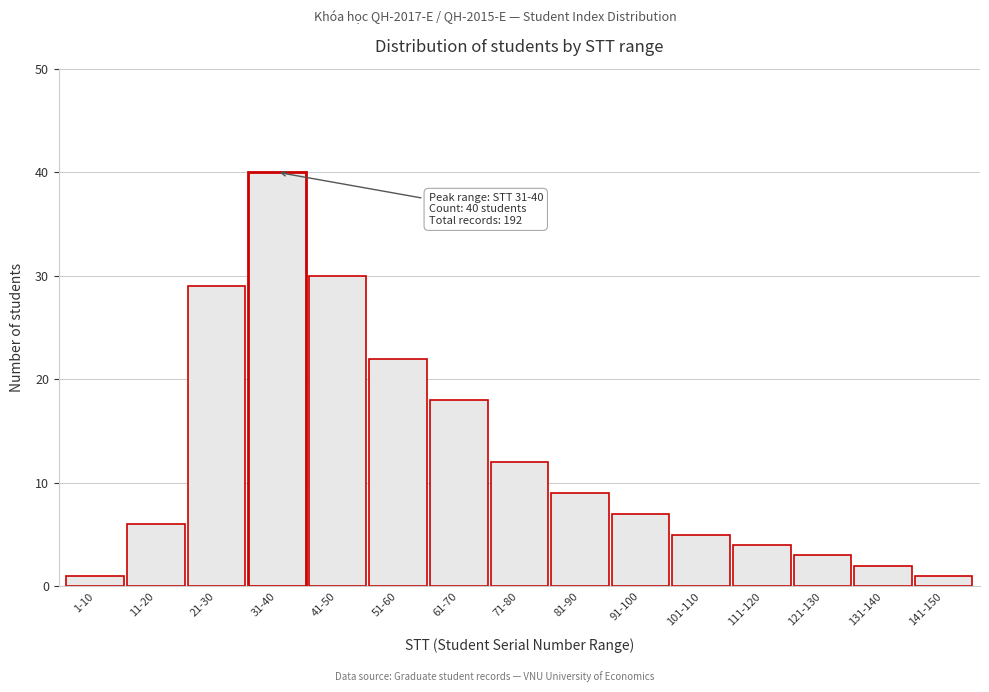

Reading left to right, what are all the values shown in this chart?

1	6	29	40	30	22	18	12	9	7	5	4	3	2	1